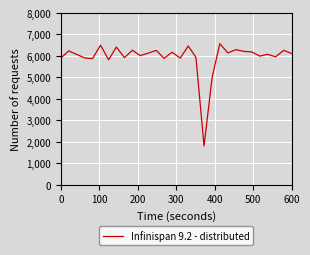

What is the smallest value displayed?

1800